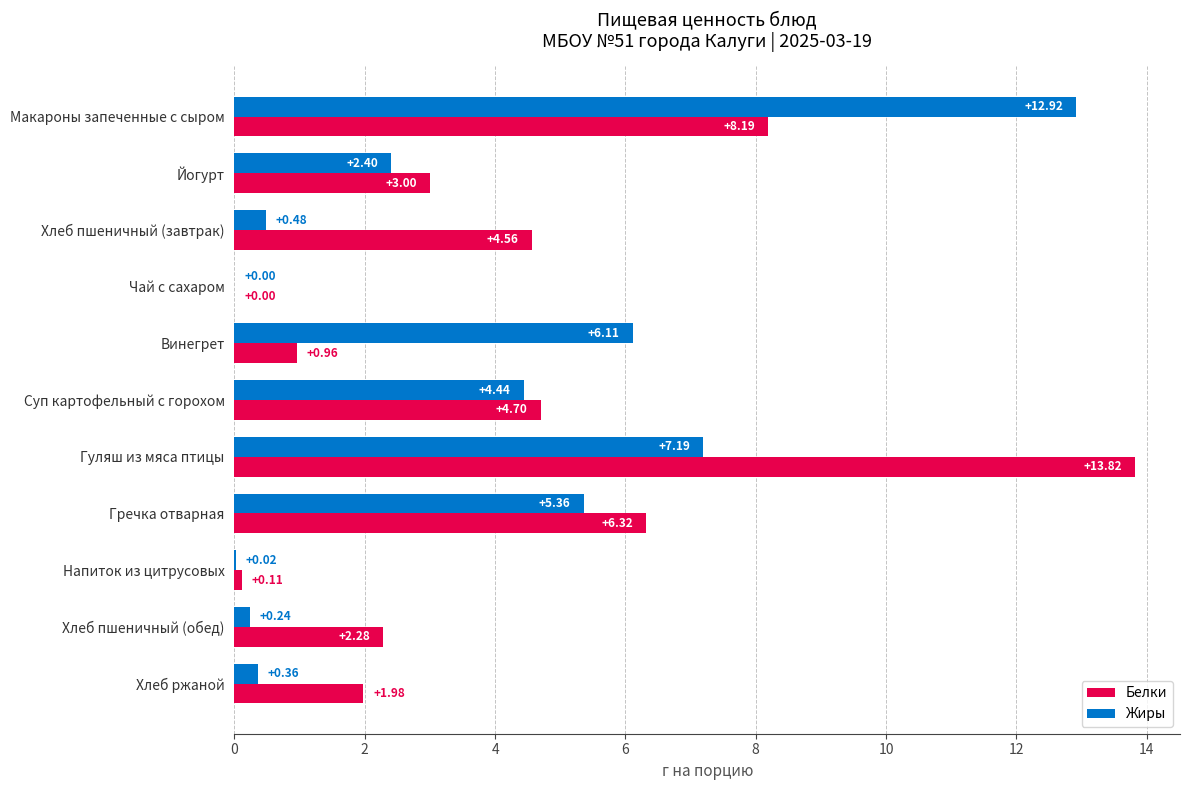

What is the average value of the Белки series?

4.2